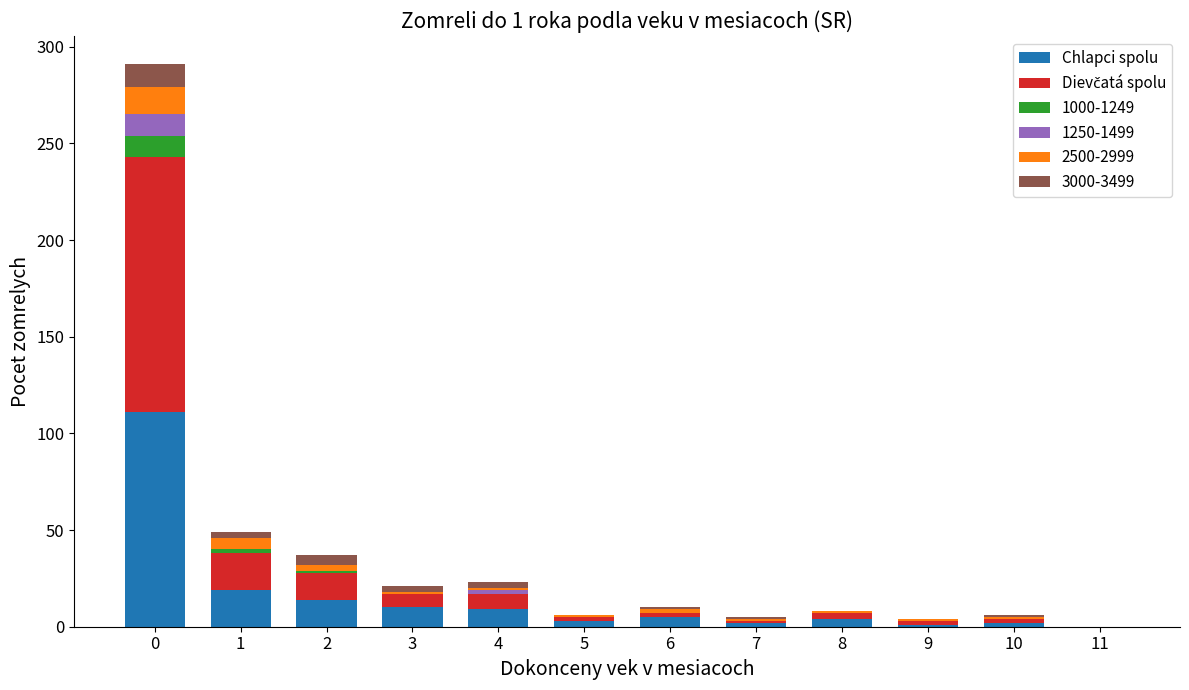

What is the highest value of the Chlapci spolu series?

111